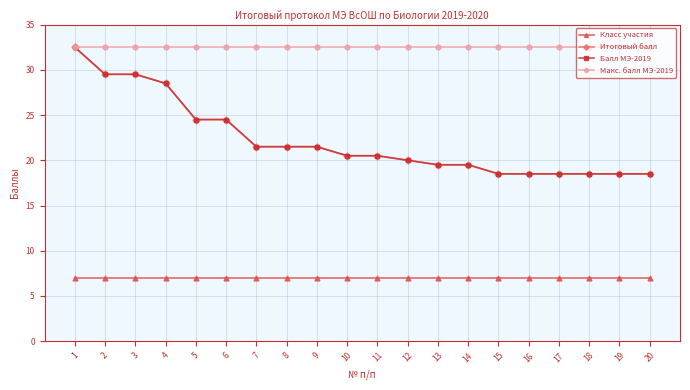

Is the value of Балл МЭ-2019 at 12 greater than the value of Класс участия at 12?

Yes